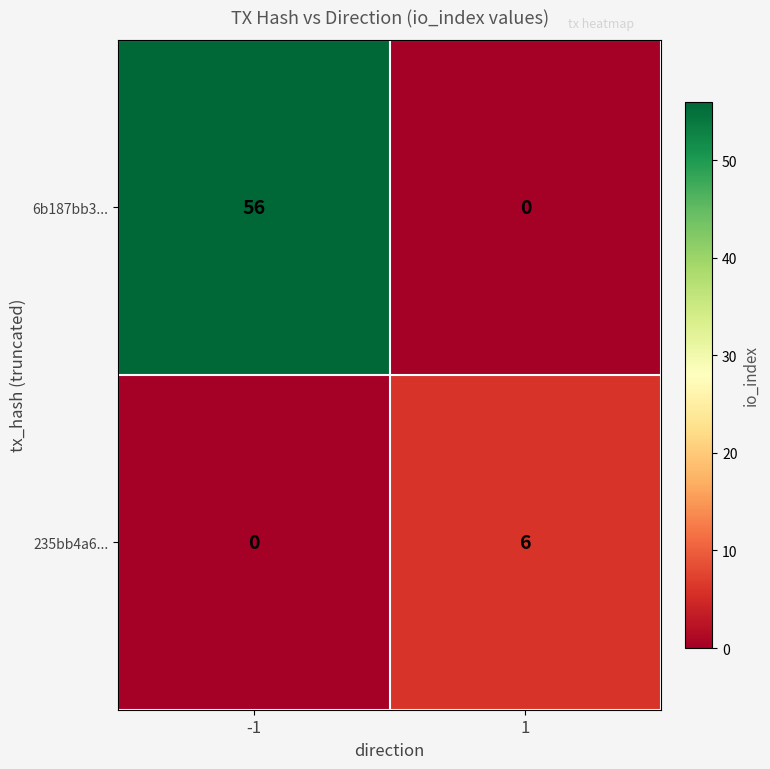

The value of 6b187bb3... at -1 is 86. True or false?

False